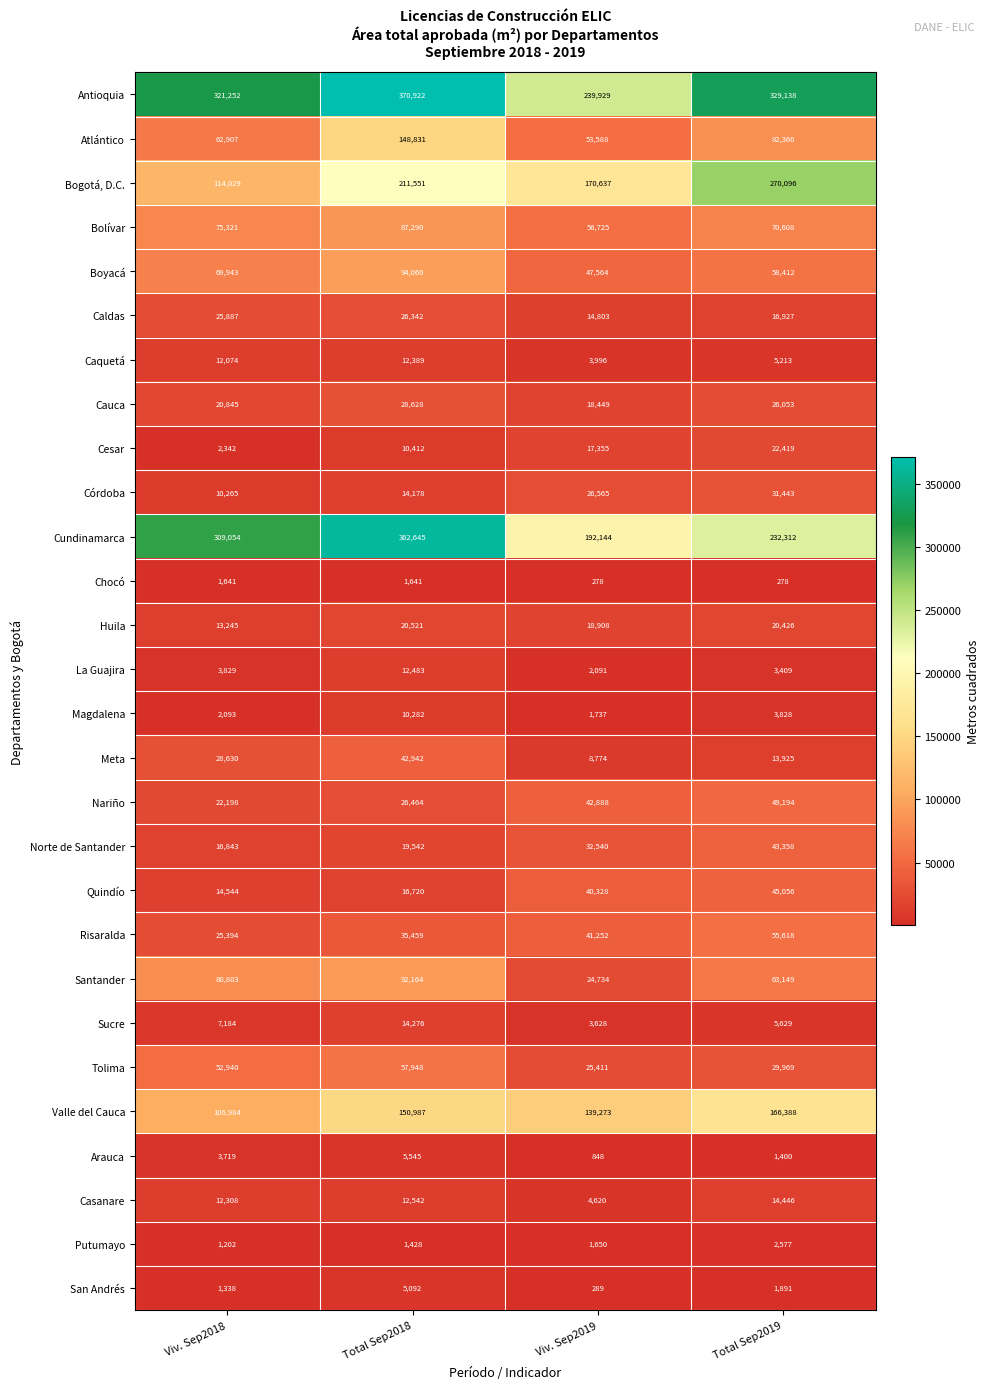

What is the difference between the maximum and minimum values in the Caquetá series?

8393